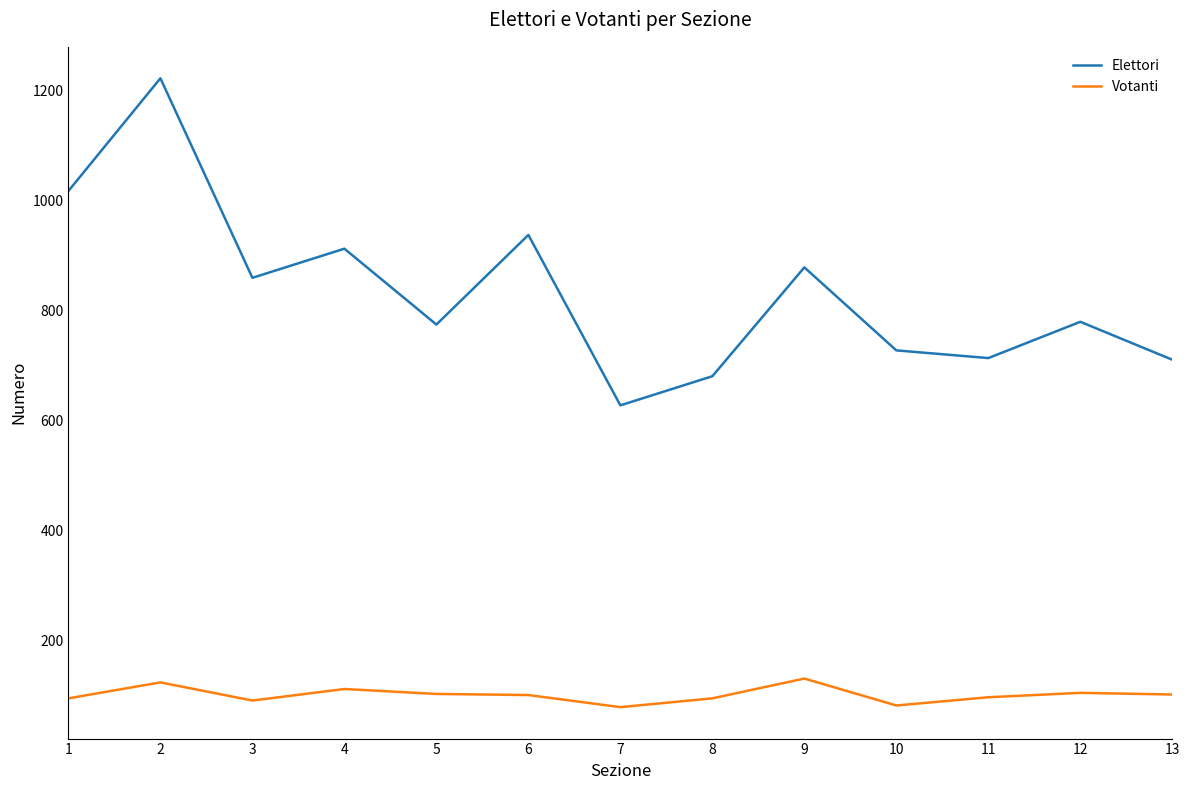

Is the value of Elettori at 7 greater than the value of Votanti at 10?

Yes